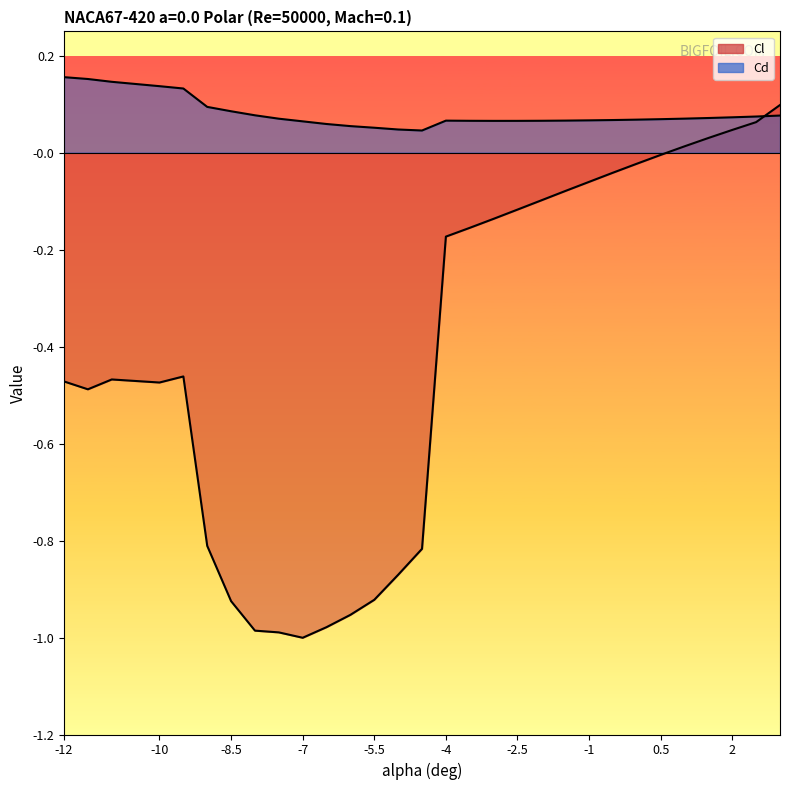

Where is the first local maximum for Cl?

-11